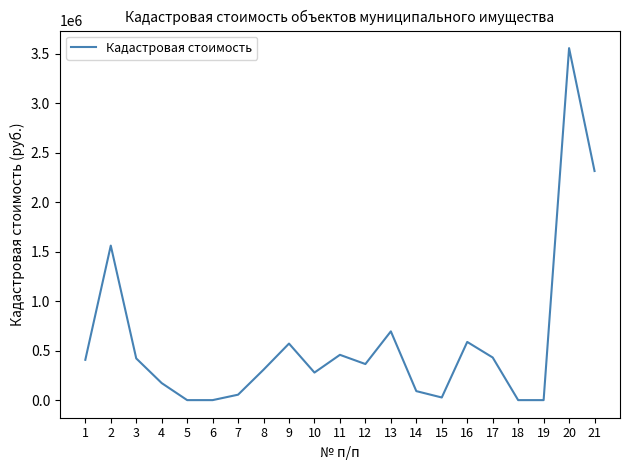

True or false: the data has more than 1 interior local peaks.

True